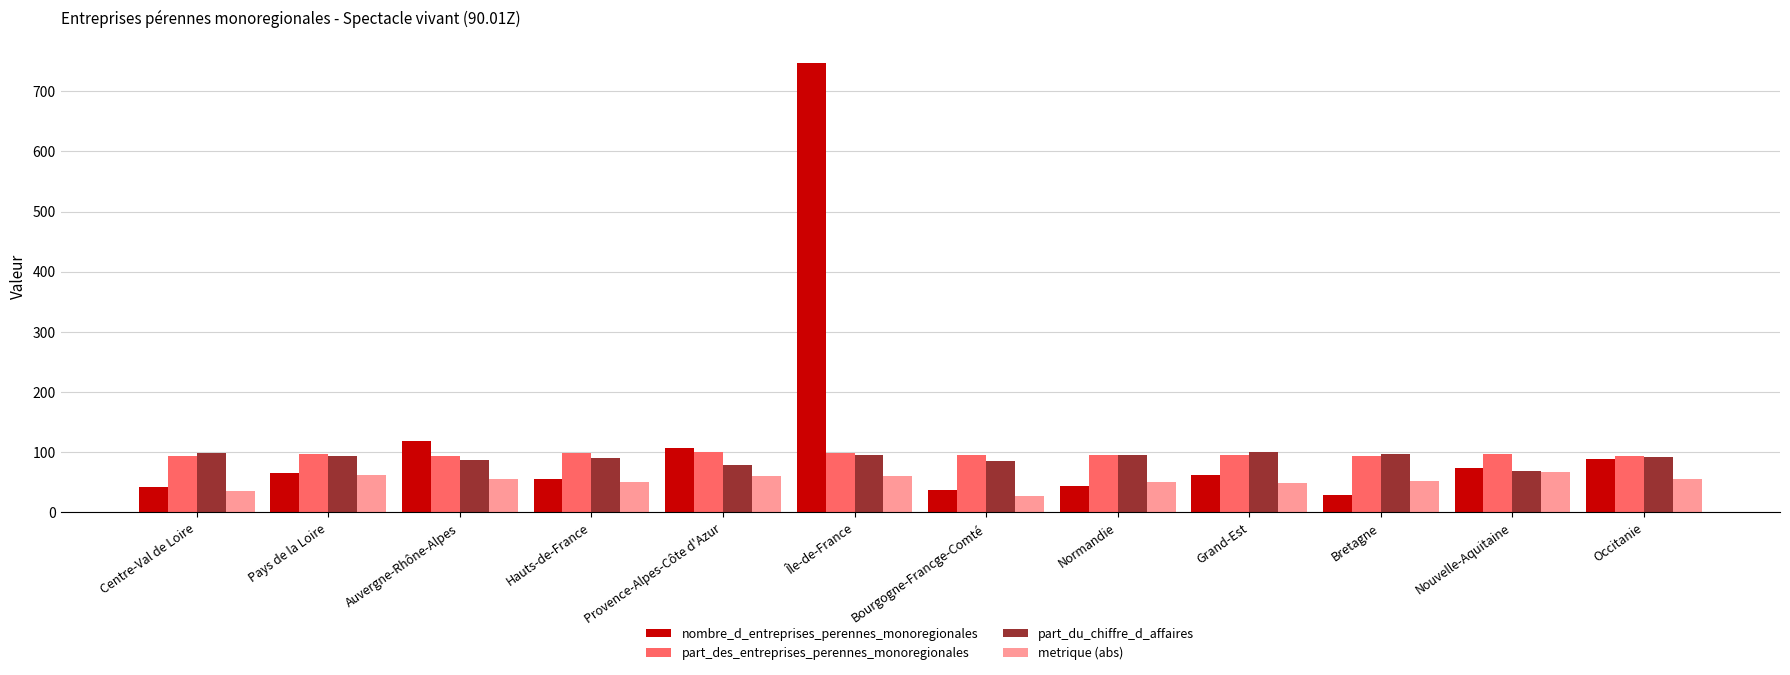

At how many categories does at least one series exceed 586?

1